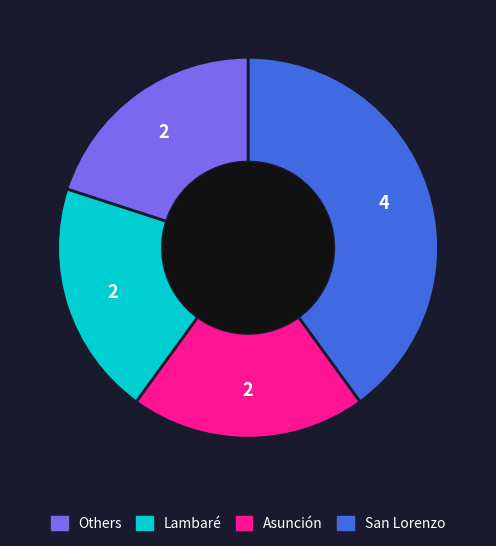

Count the number of slices in the pie.

4